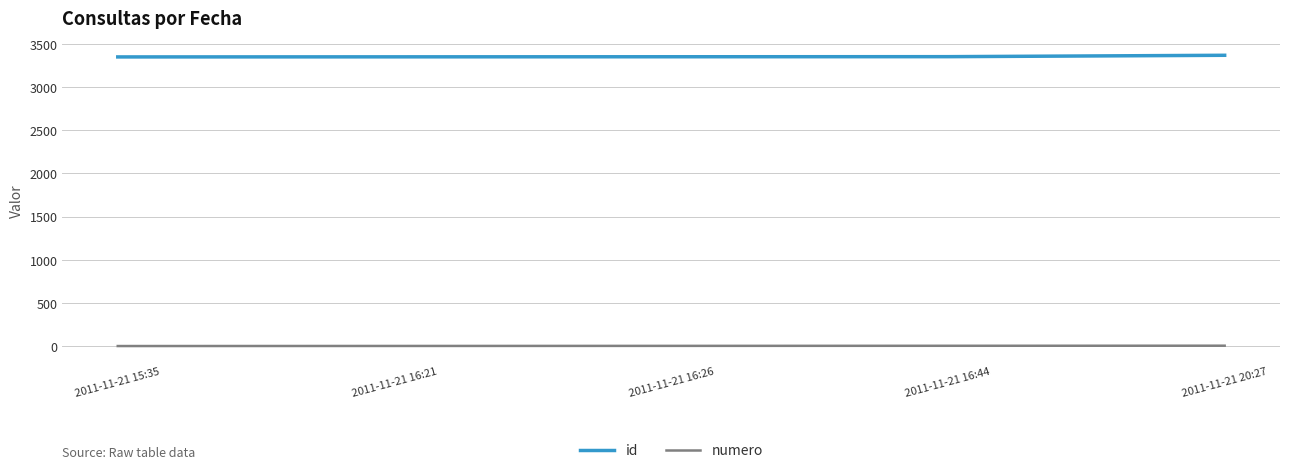

At 2011-11-21 16:26, list the series in order from largest to smallest.

id, numero